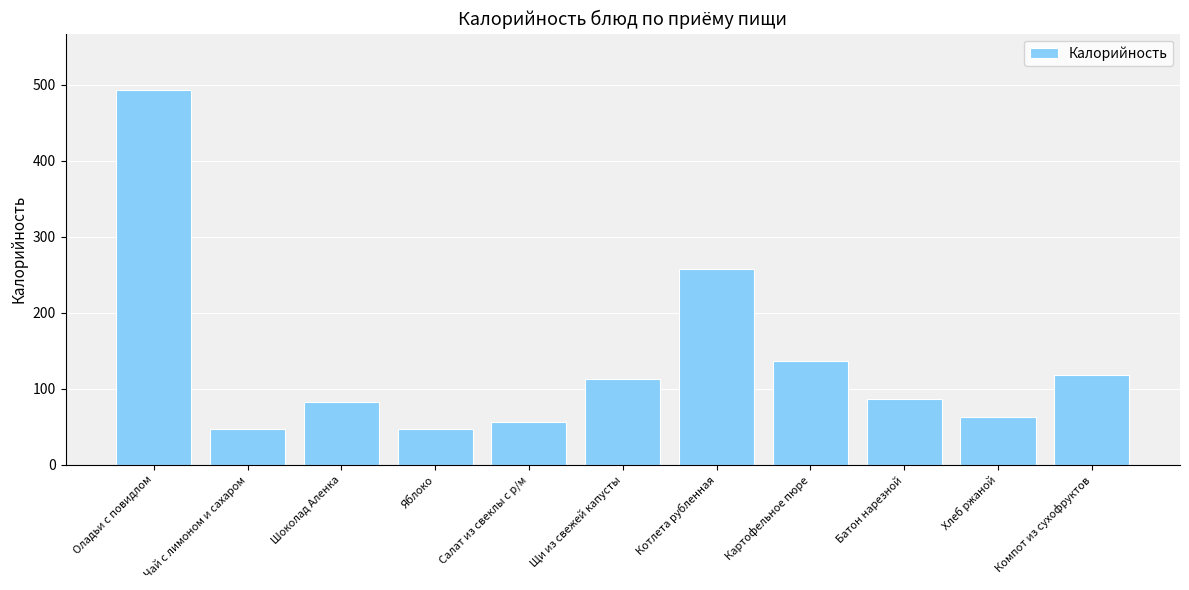

Reading right to left, what are all the values shown in this chart?

118	63	86	137	257	113	56	47	83	47	493